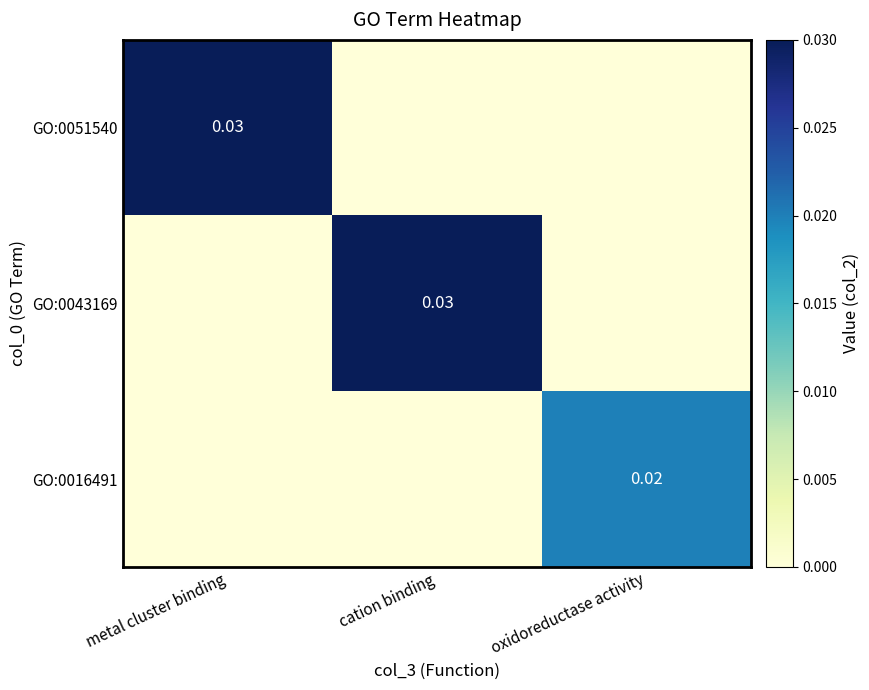

The value of GO:0051540 at metal cluster binding is 0.0. True or false?

True